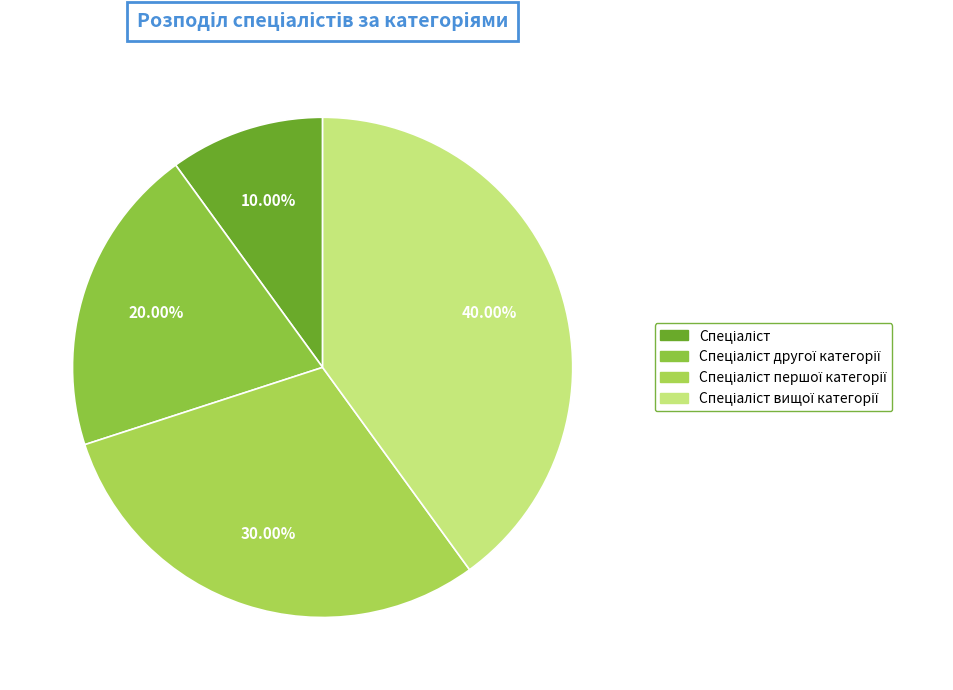

Count the number of slices in the pie.

4